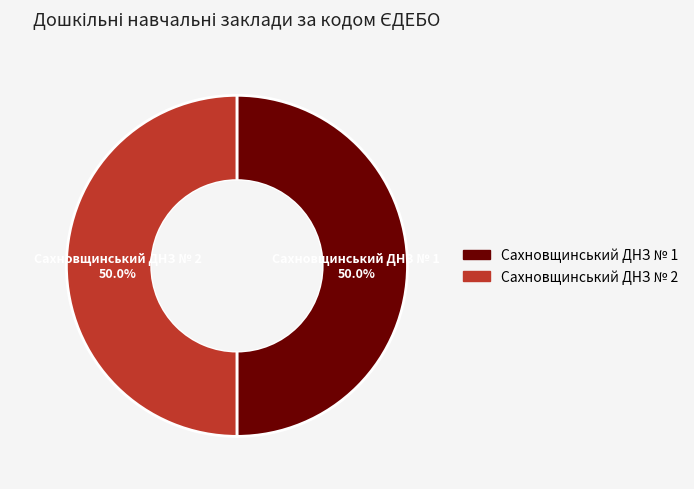

How many segments does this pie chart have?

2